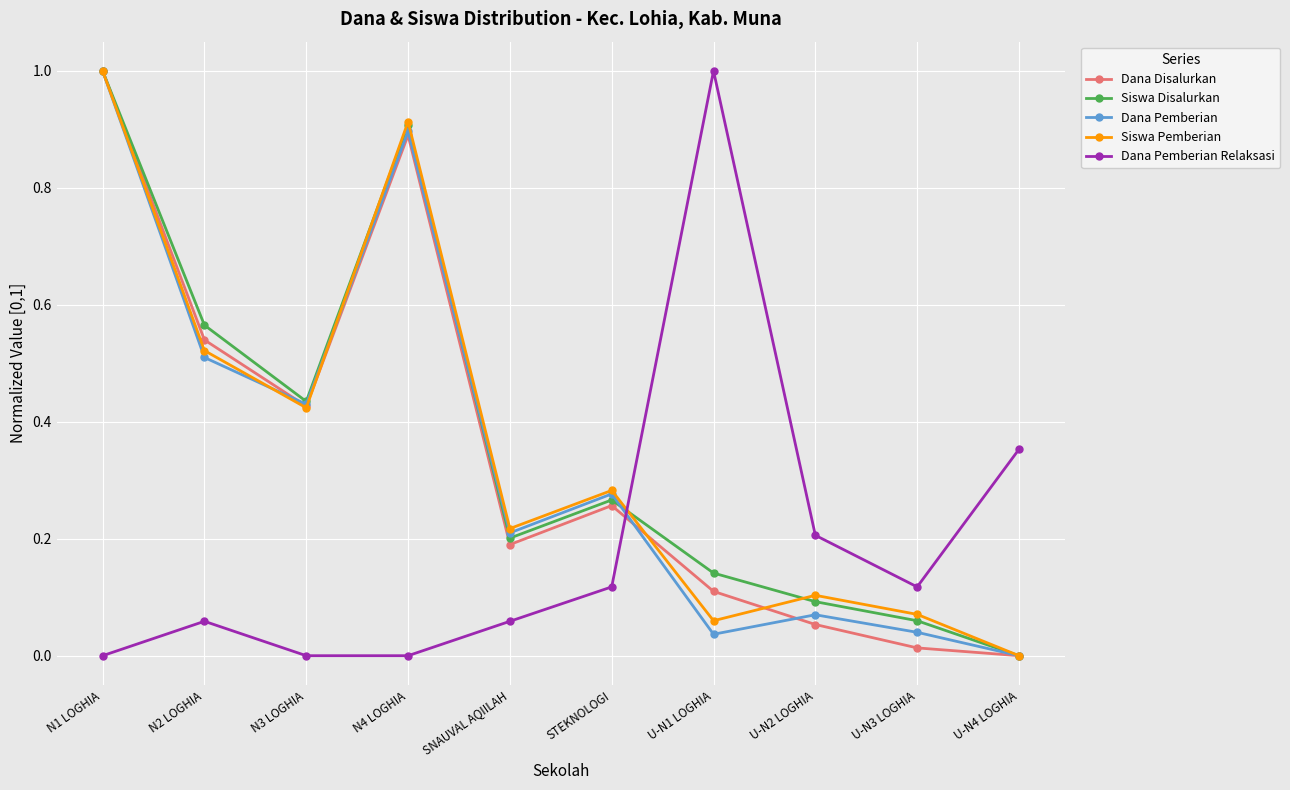

At how many categories does at least one series exceed 0?

10